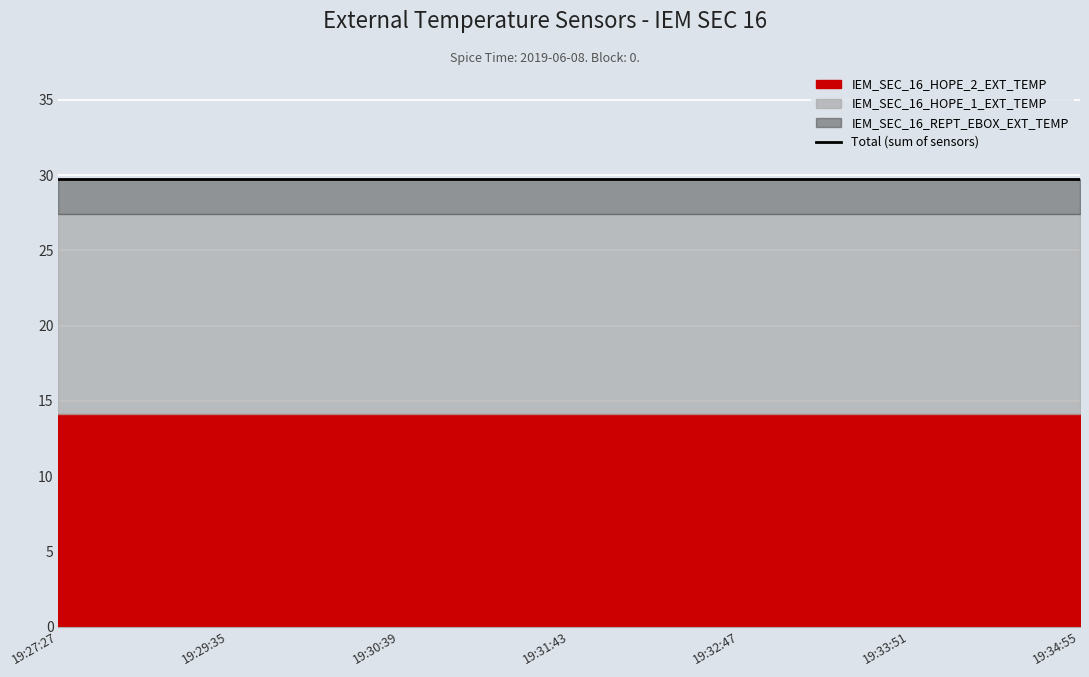

True or false: IEM_SEC_16_HOPE_1_EXT_TEMP and IEM_SEC_16_HOPE_2_EXT_TEMP intersect in this chart.

False